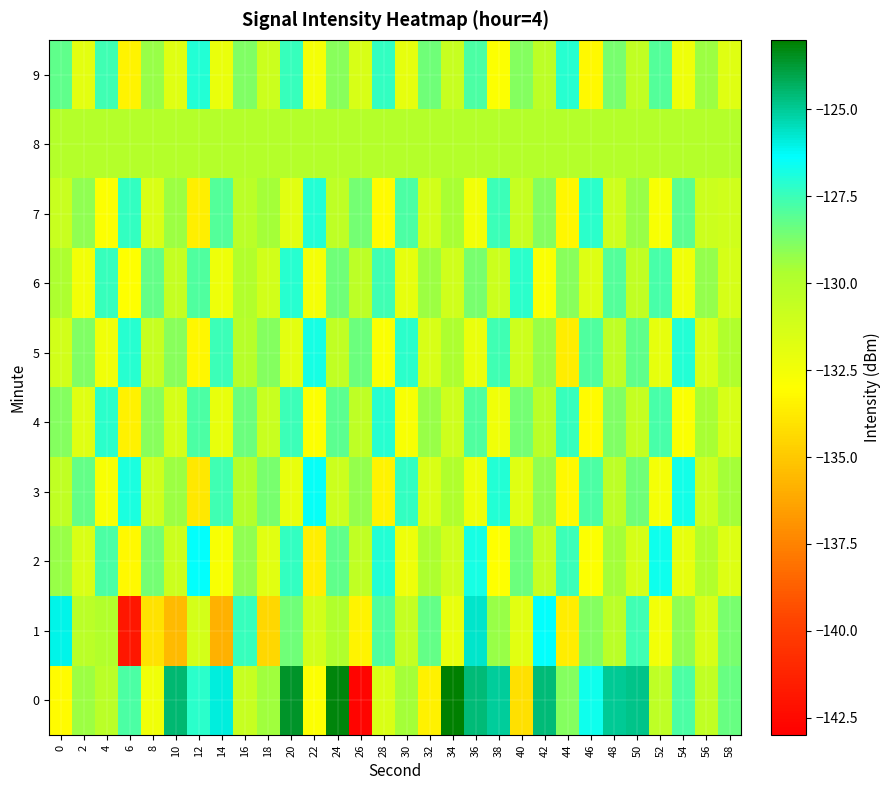

What is the total value across all series at 4?

-1298.1